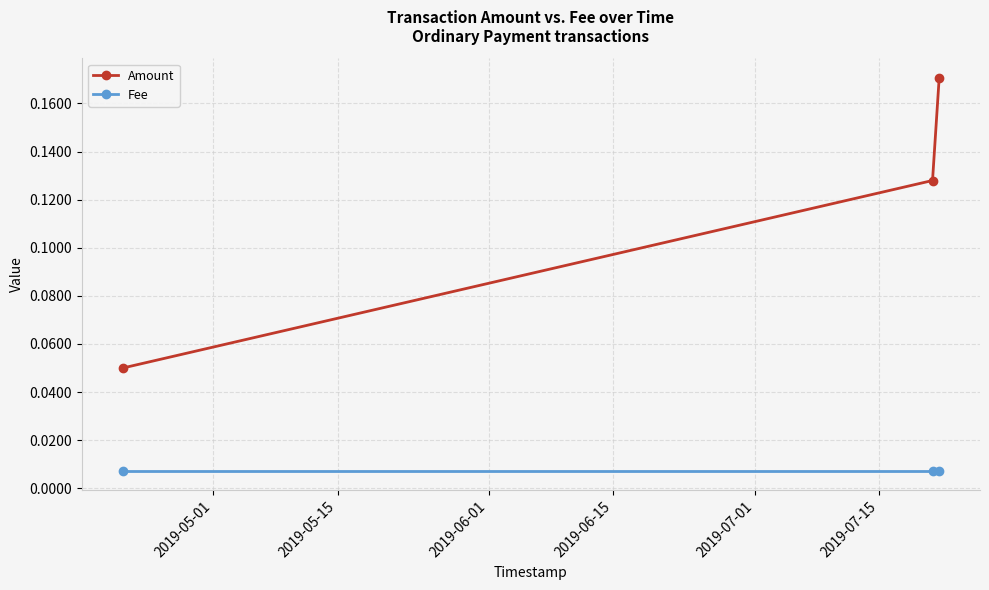

How many lines are shown in the chart?

2